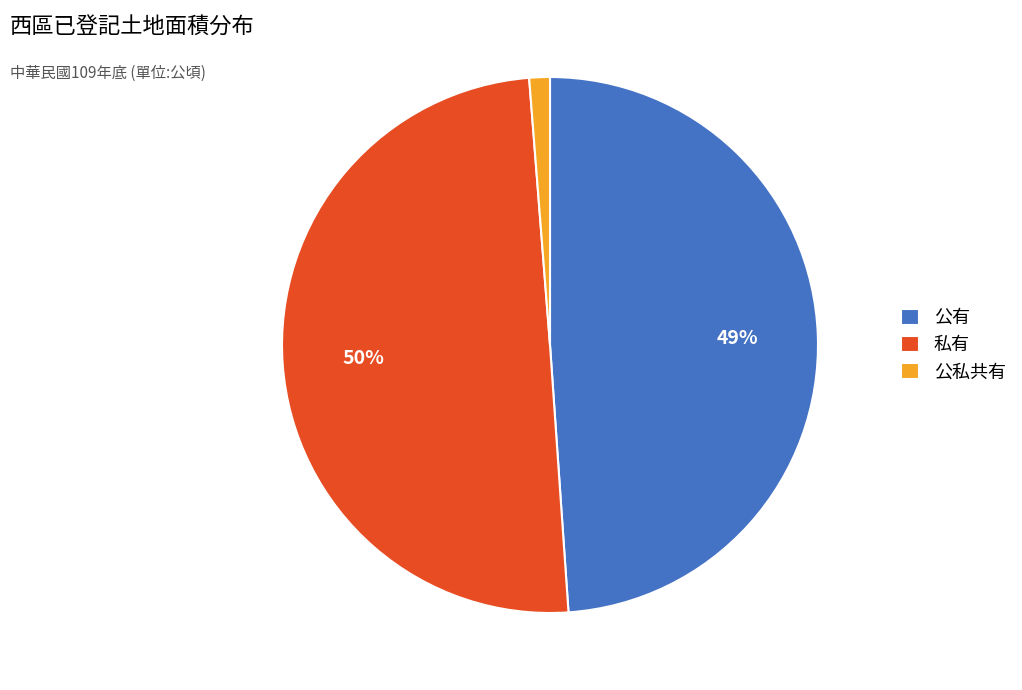

The 公有 slice represents 49% of the pie. True or false?

True